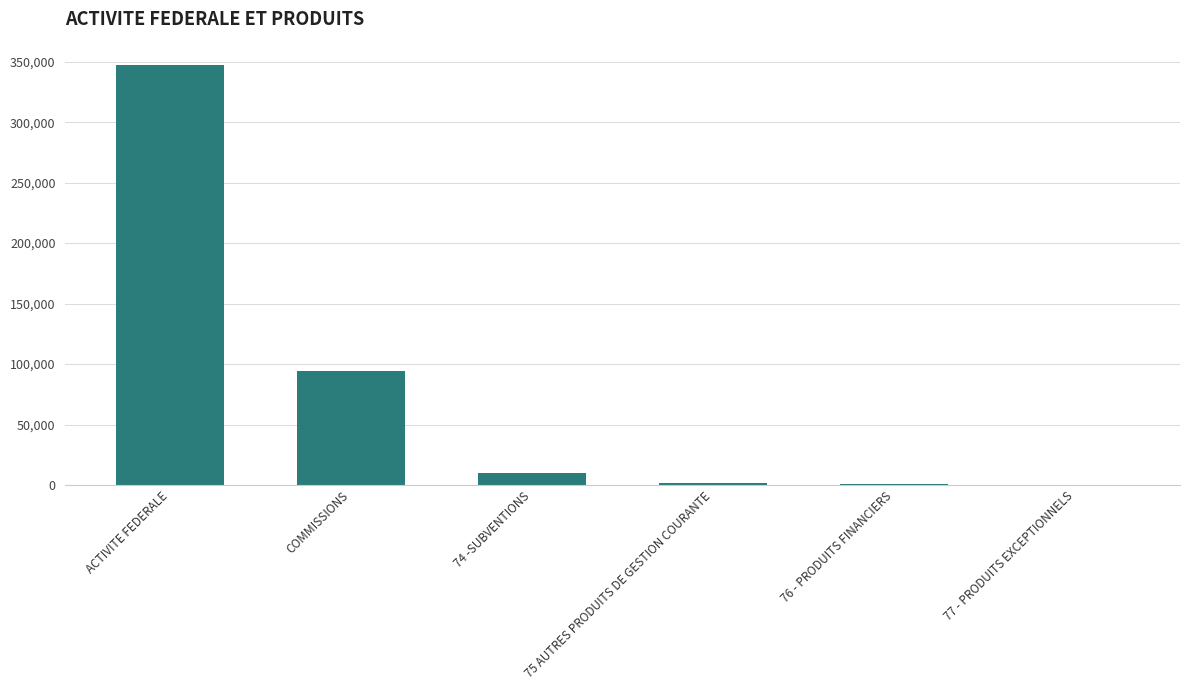

What is the approximate value at ACTIVITE FEDERALE?

346900